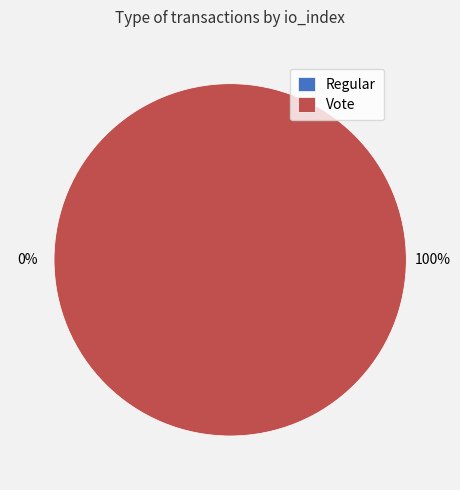

Between Regular and Vote, which is larger?

Vote